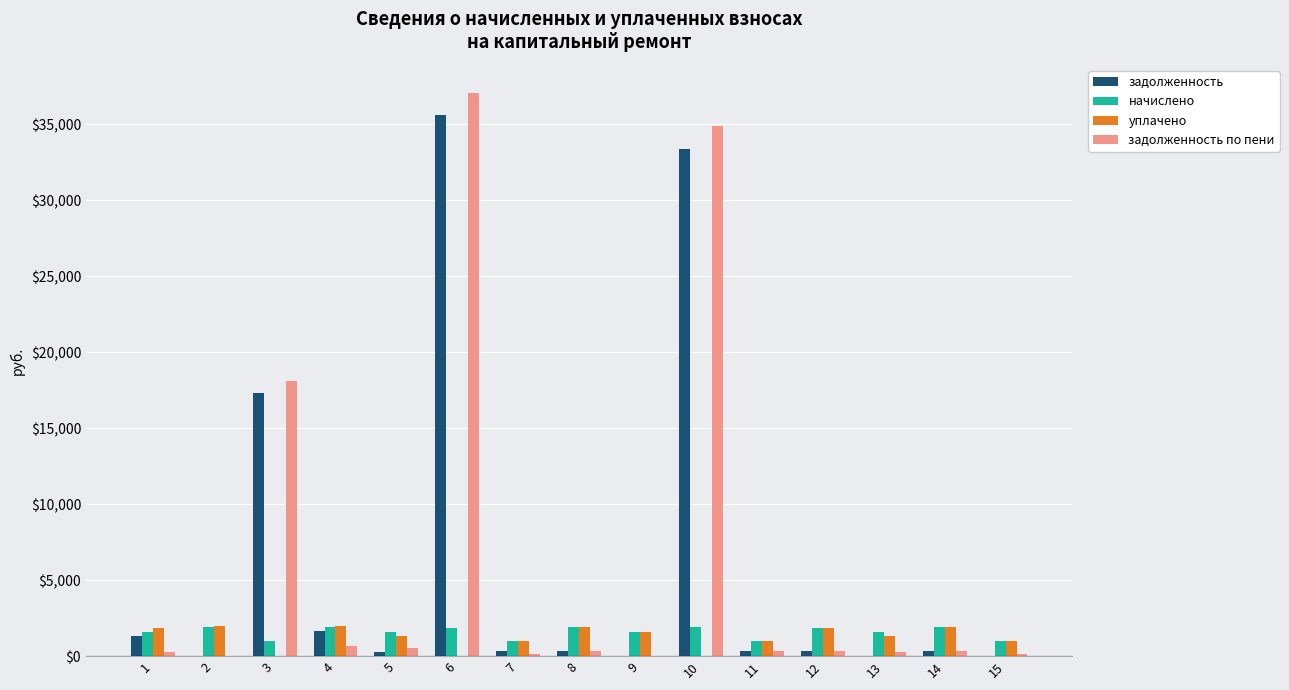

Which series changed the most between 3 and 13?

задолженность по пени